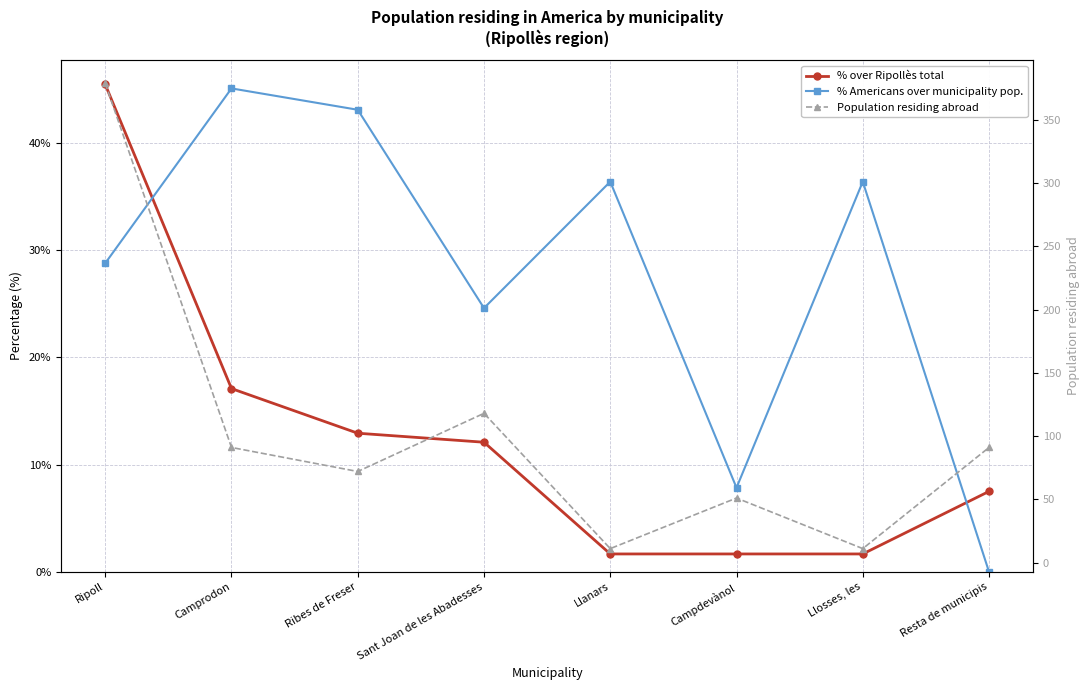

Rank the series by their maximum value, from lowest to highest.

% Americans over municipality pop., % over Ripollès total, Population residing abroad